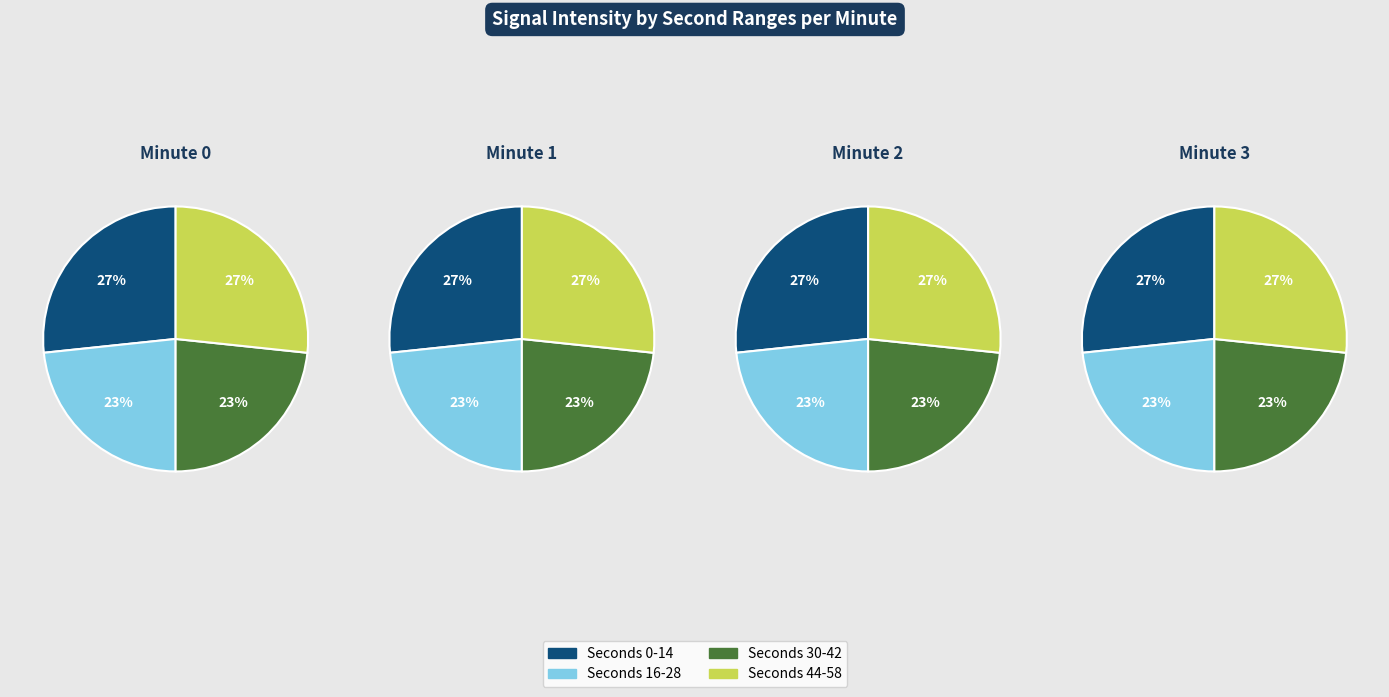

Which category has the smallest portion of the pie?

16-28